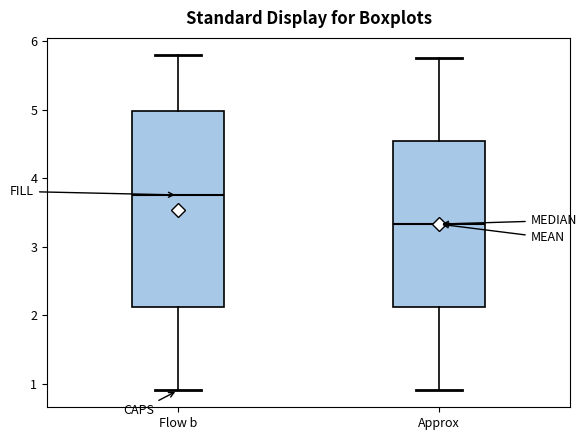

Reading left to right, transcribe this box plot: for each box, give where its median line is, the range the box spans, and where its two whiskers end, as read against the y-axis. The values are not printed on the chart, so give them approximately, as read against the axis.

Flow b: median 3.8, box 2.1 to 5.0, whiskers 0.9 to 5.8
Approx: median 3.3, box 2.1 to 4.5, whiskers 0.9 to 5.8